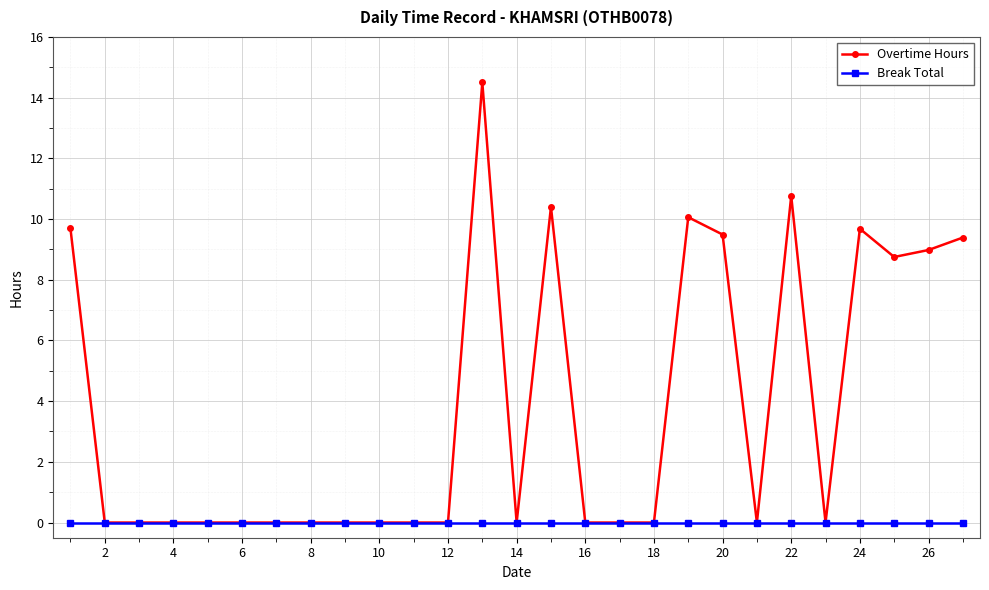

Reading left to right, what are all the values shown in this chart?

Overtime Hours: 9.7	0.0	0.0	0.0	0.0	0.0	0.0	0.0	0.0	0.0	0.0	0.0	14.5	0.0	10.4	0.0	0.0	0.0	10.1	9.5	0.0	10.8	0.0	9.7	8.8	9.0	9.4
Break Total: 0.0	0.0	0.0	0.0	0.0	0.0	0.0	0.0	0.0	0.0	0.0	0.0	0.0	0.0	0.0	0.0	0.0	0.0	0.0	0.0	0.0	0.0	0.0	0.0	0.0	0.0	0.0